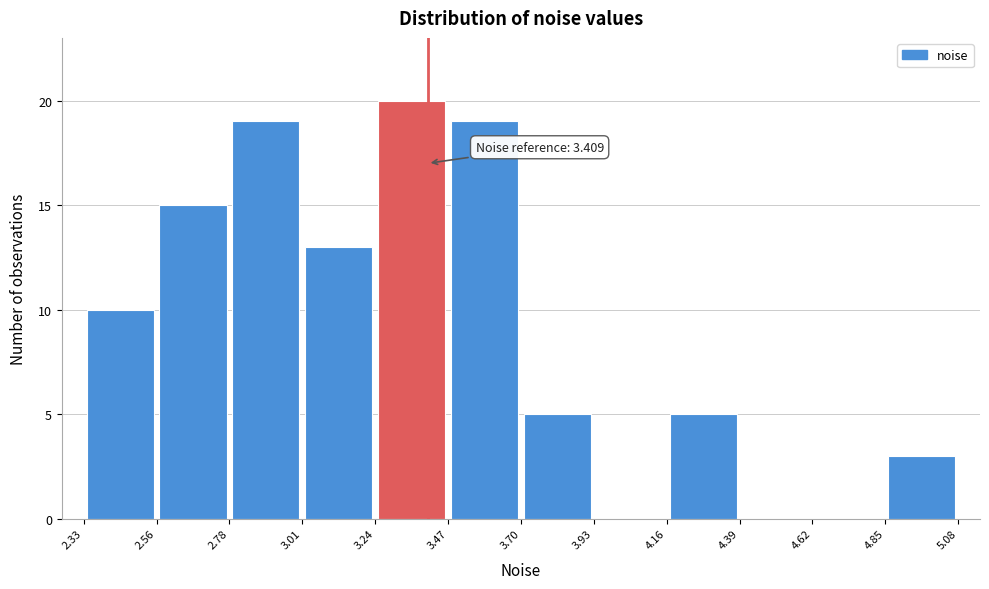

Which range on the x-axis has the tallest bar?

3.24 to 3.47